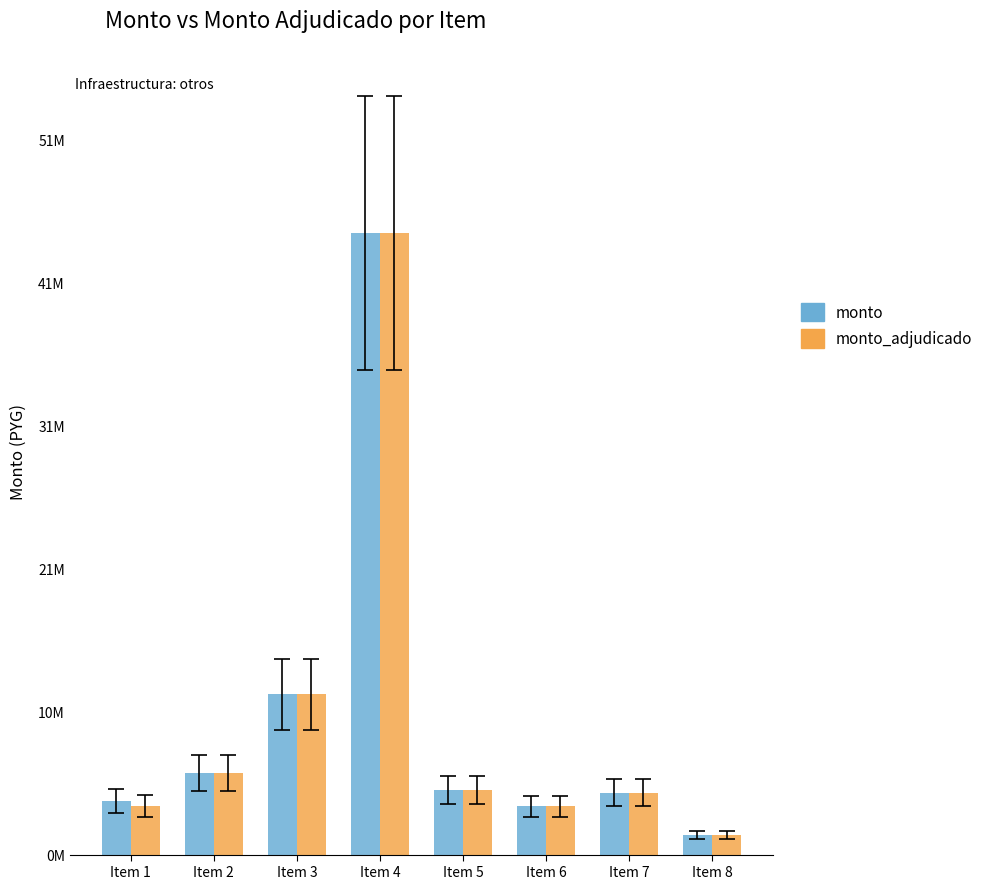

Does the chart contain any negative values?

No